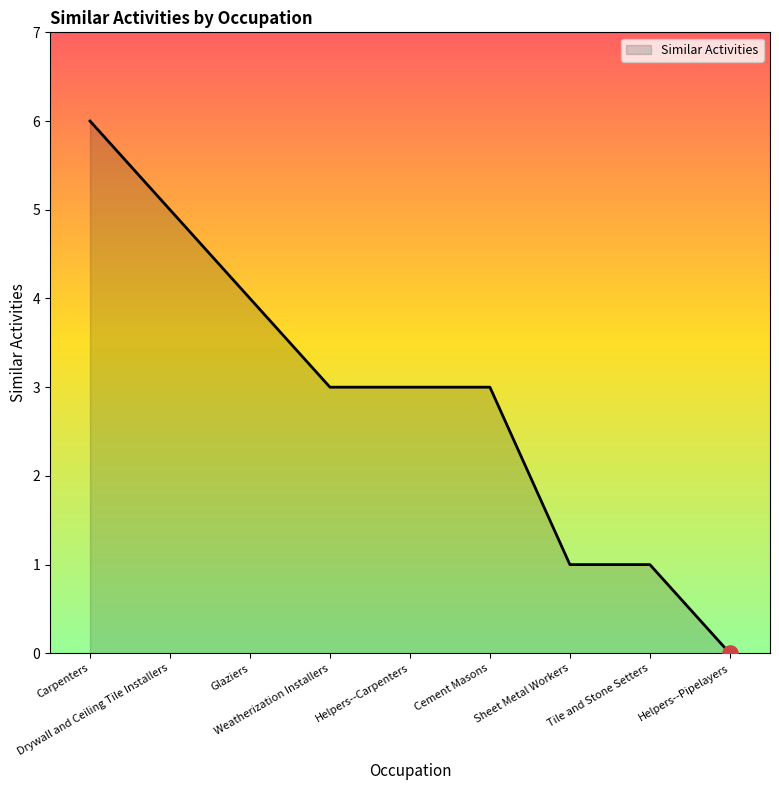

Between Cement Masons and Glaziers, which is larger?

Glaziers